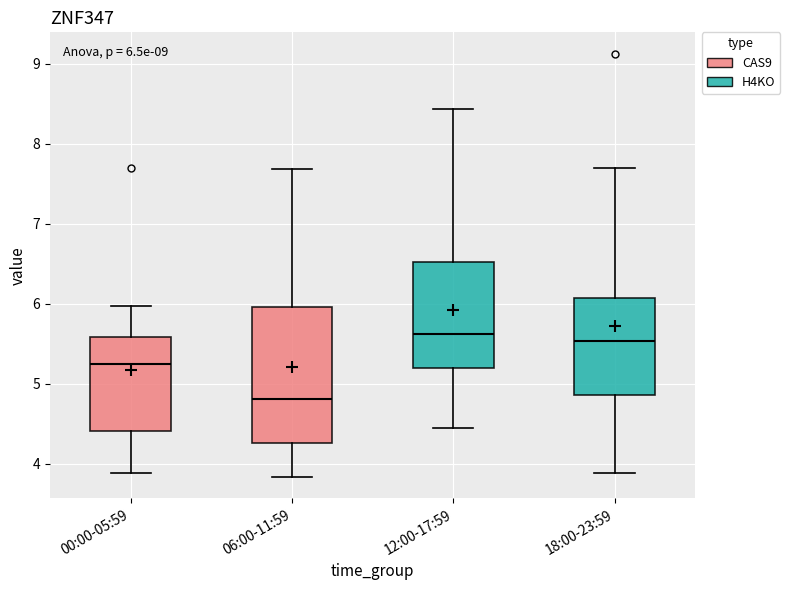

Which box has the lowest median line?

06:00-11:59